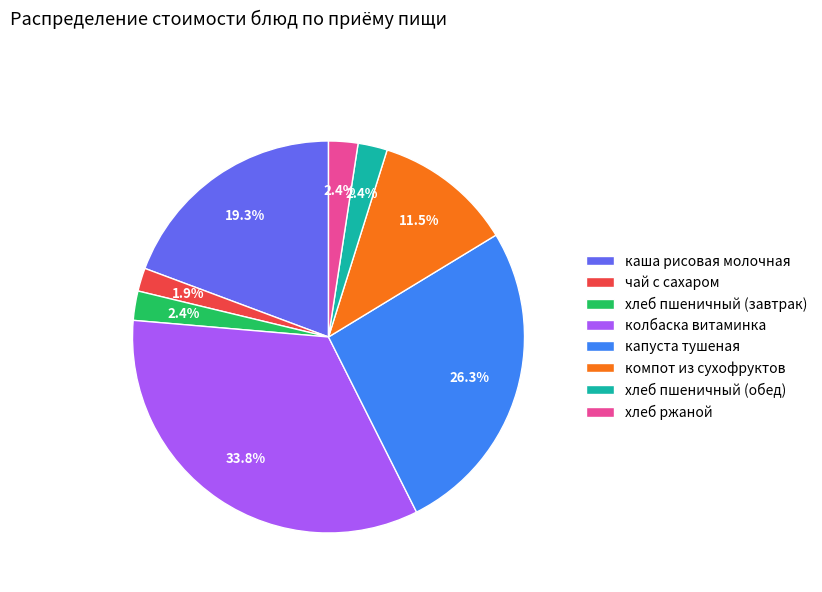

Combined, do компот из сухофруктов and хлеб пшеничный (обед) account for over 50%?

No